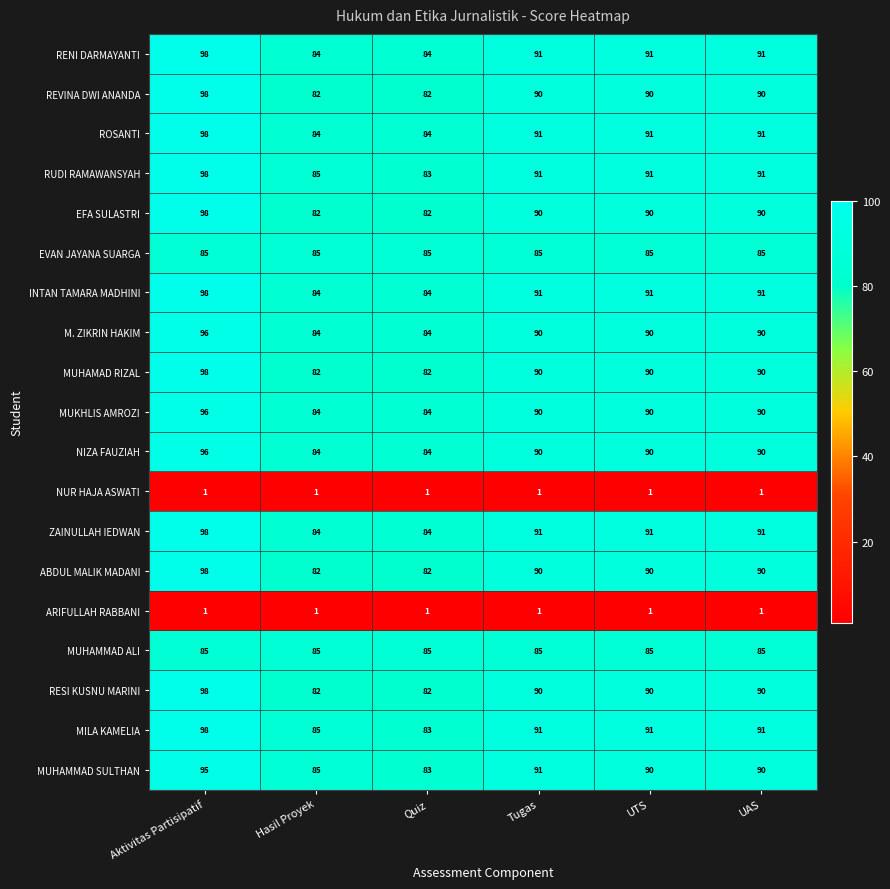

What is the greatest value displayed?

98